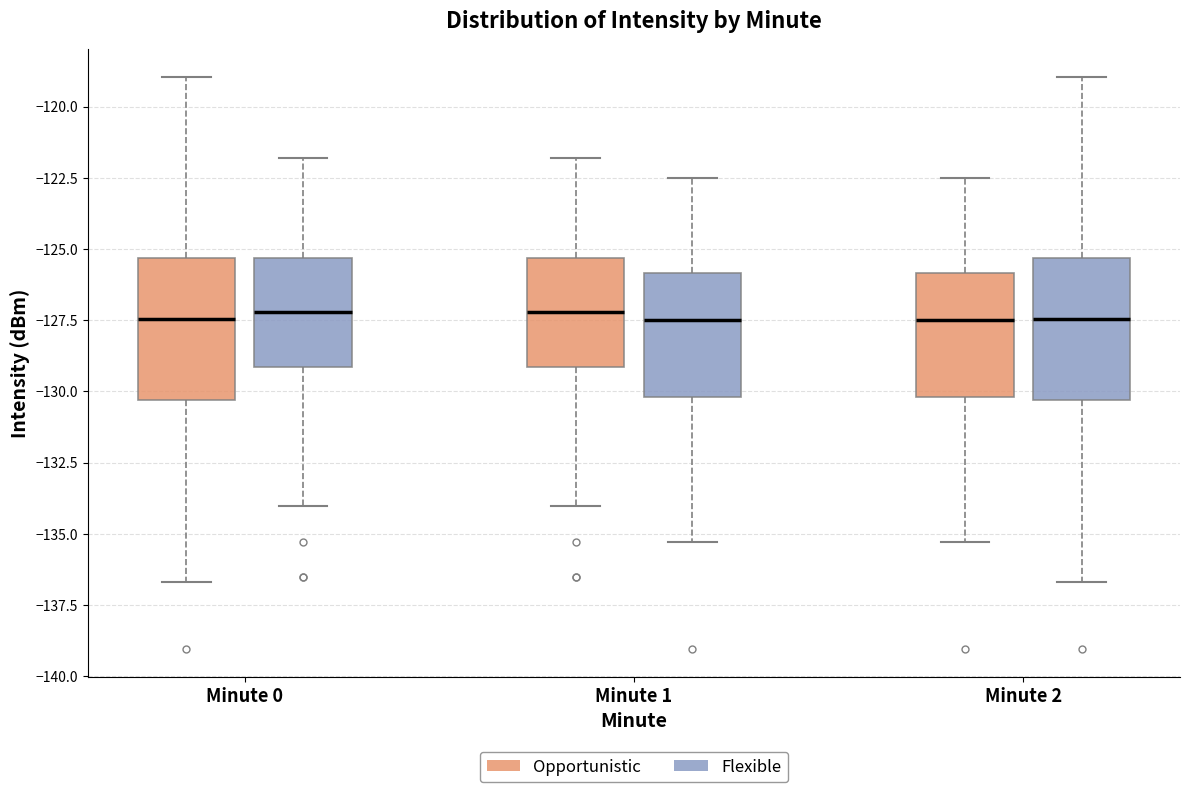

Reading left to right, read every box against the y-axis: the position of its median line, the range the box covers, and the ends of its whiskers. The values are not printed on the chart, so give them approximately, as read against the axis.

Minute 0 (Opportunistic): median -127.5, box -130.5 to -125.5, whiskers -136.5 to -119.0
Minute 0 (Flexible): median -127.0, box -129.0 to -125.5, whiskers -134.0 to -122.0
Minute 1 (Opportunistic): median -127.0, box -129.0 to -125.5, whiskers -134.0 to -122.0
Minute 1 (Flexible): median -127.5, box -130.0 to -126.0, whiskers -135.5 to -122.5
Minute 2 (Opportunistic): median -127.5, box -130.0 to -126.0, whiskers -135.5 to -122.5
Minute 2 (Flexible): median -127.5, box -130.5 to -125.5, whiskers -136.5 to -119.0